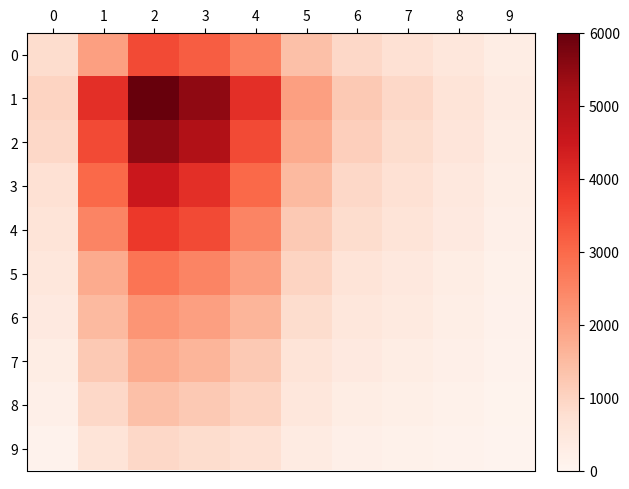

Which category has the lowest value across all series?

9